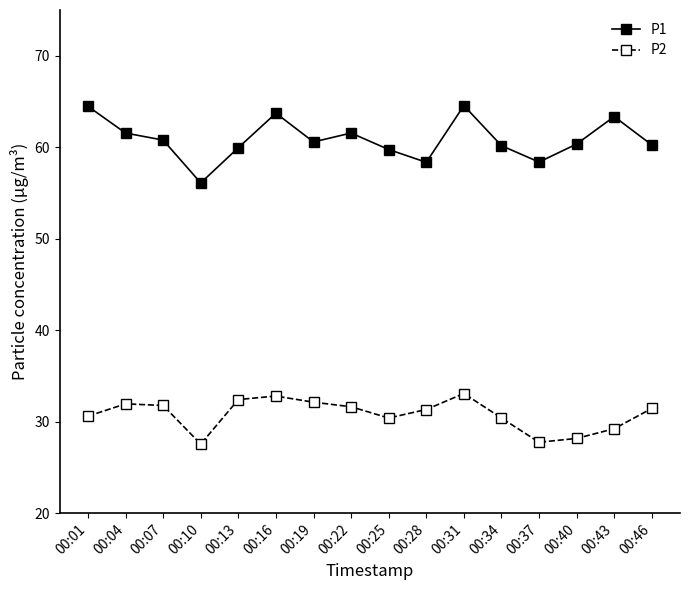

What is the highest value of the P2 series?

33.1